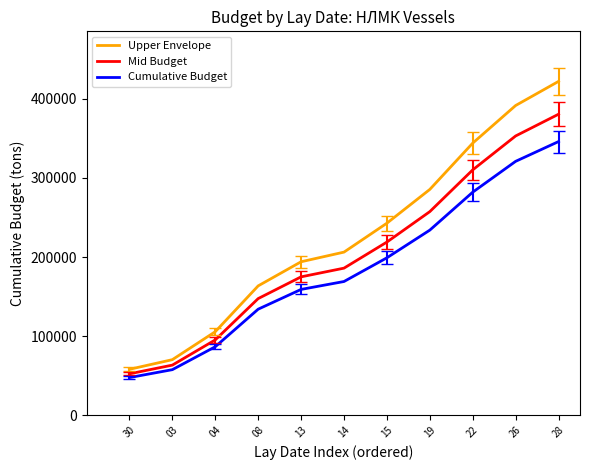

How many lines are shown in the chart?

3